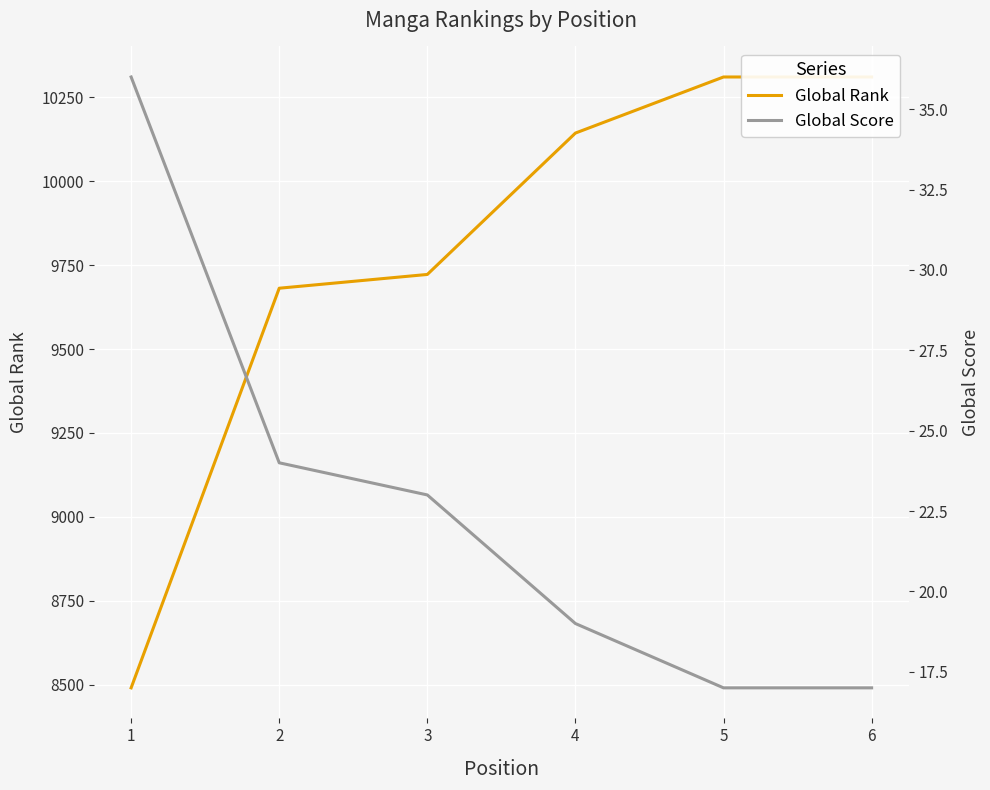

True or false: Global Rank has a value of 13347 at 3.

False